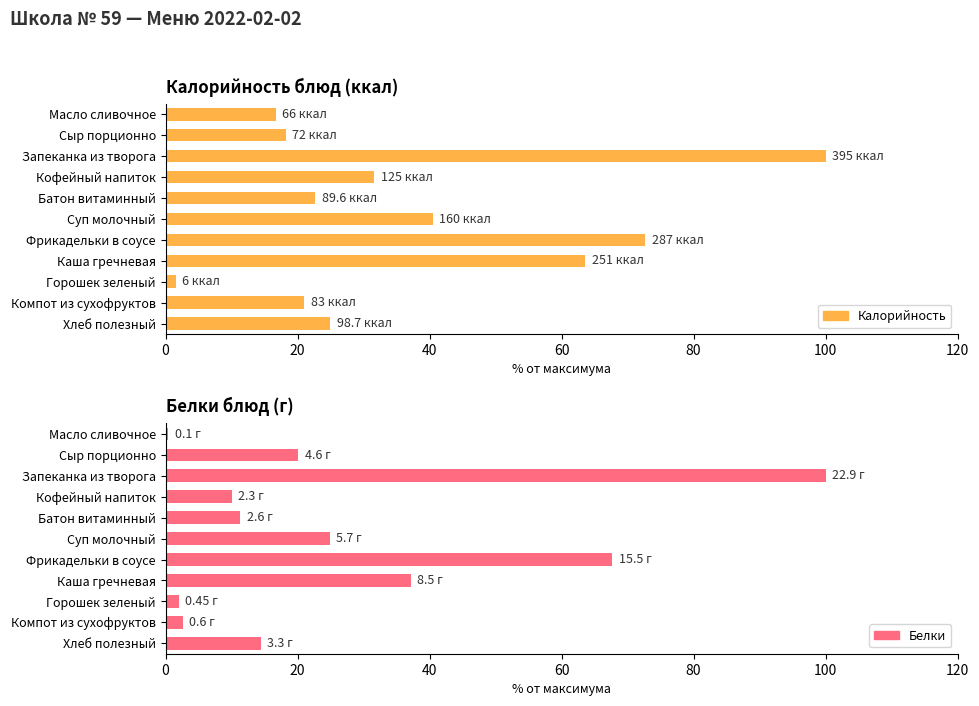

How many categories are shown in the chart?

11